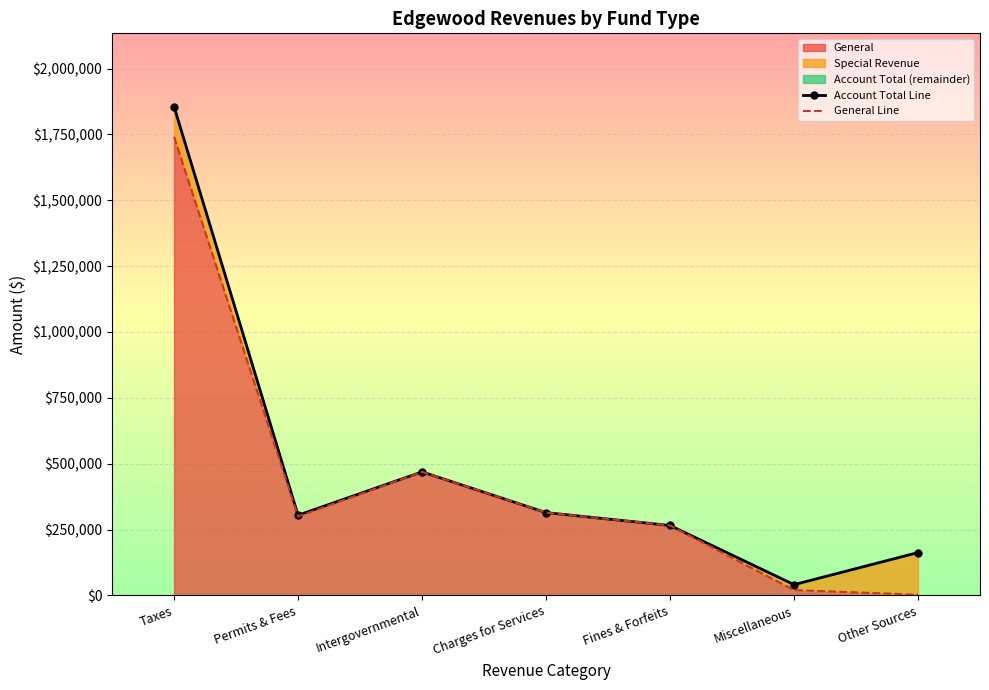

What is the highest value of the General series?

1741305